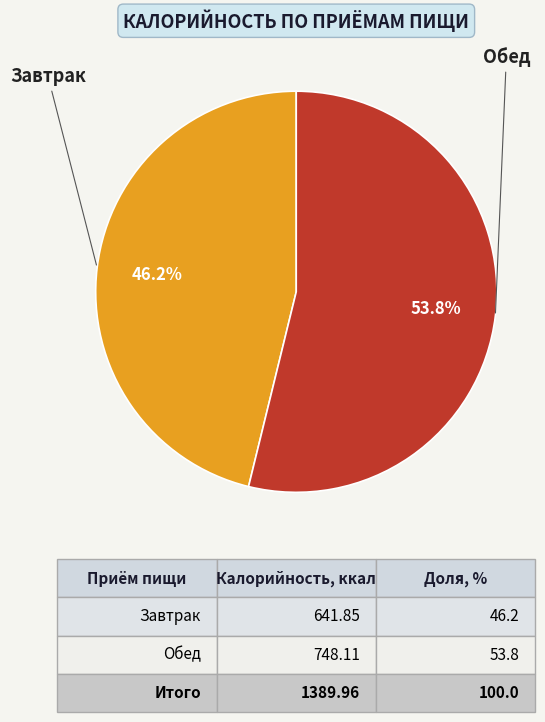

To the nearest percent, what is the average slice percentage?

50%